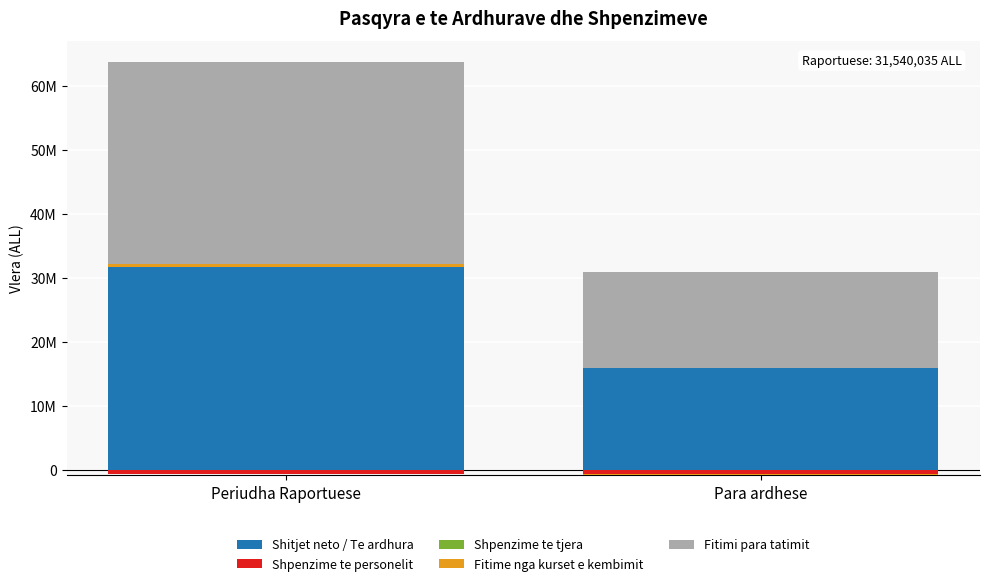

List the labels in order of Fitime nga kurset e kembimit value, largest first.

Periudha Raportuese, Para ardhese